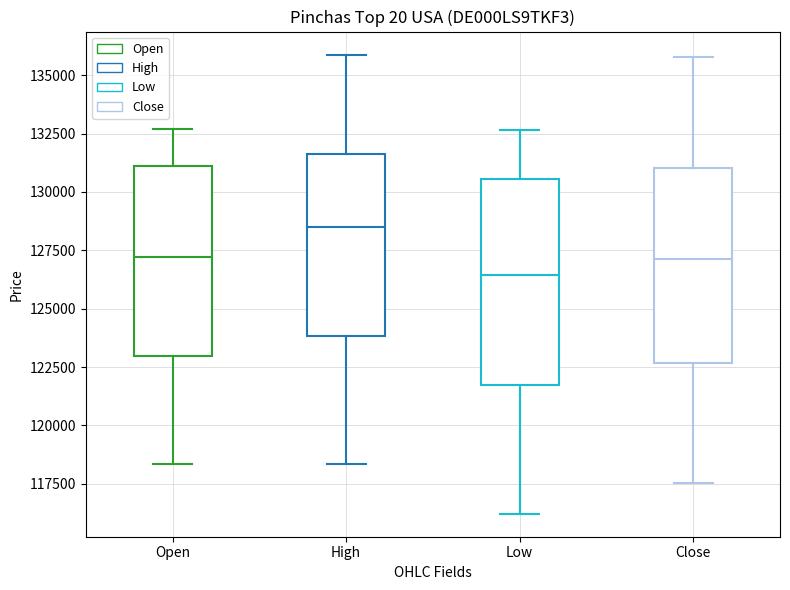

Where is the lower edge of the box for Close on the y-axis? The values are not printed on the chart, so give them approximately, as read against the axis.

122500